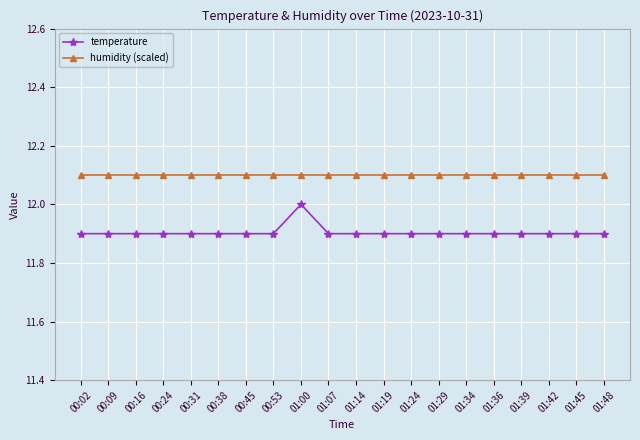

List the series in order of their overall mean, highest first.

humidity (scaled), temperature